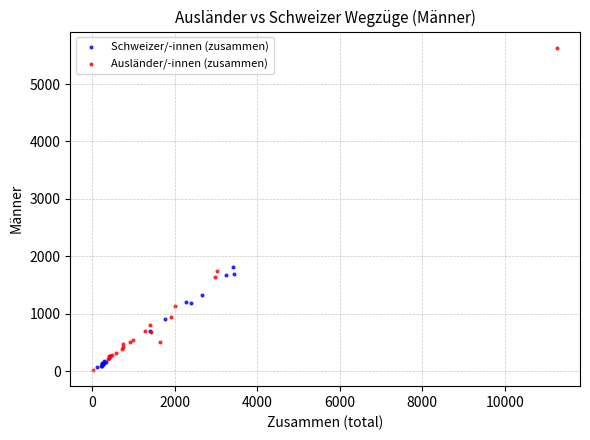

Which series contains the highest Y value?

Ausländer/-innen (zusammen)